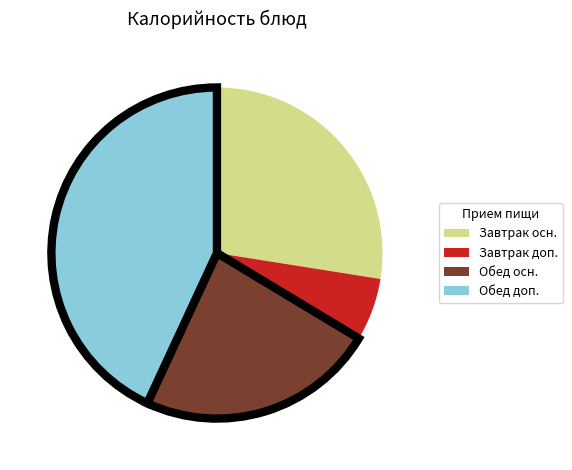

Rank the categories by value from lowest to highest.

Завтрак доп., Обед осн., Завтрак осн., Обед доп.